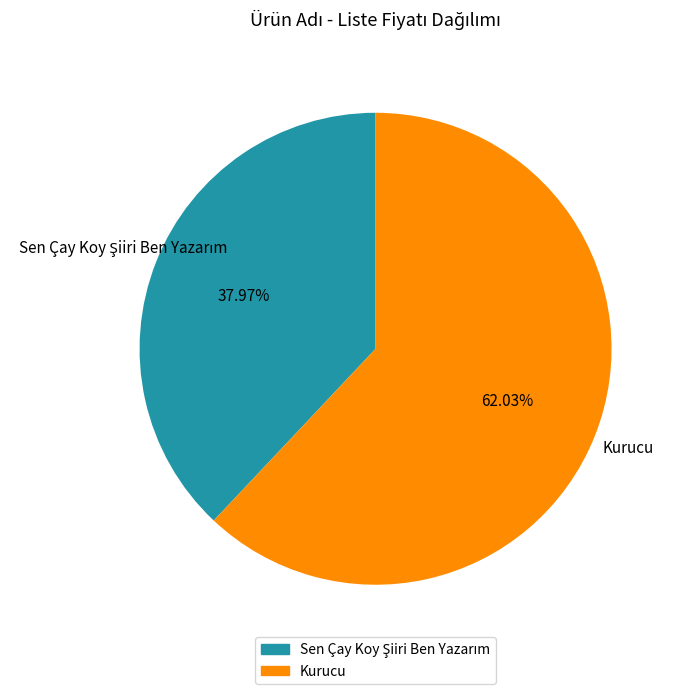

To the nearest percent, what is the average slice percentage?

50%